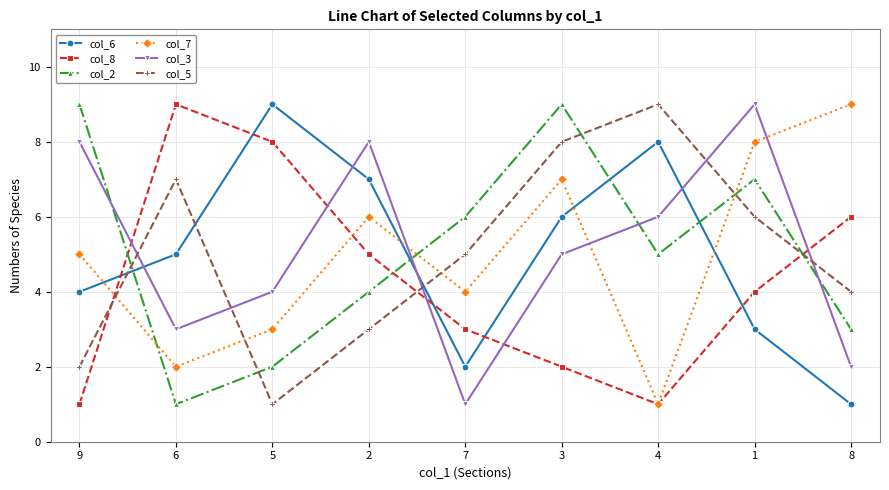

What is the sum of all col_2 values?

46